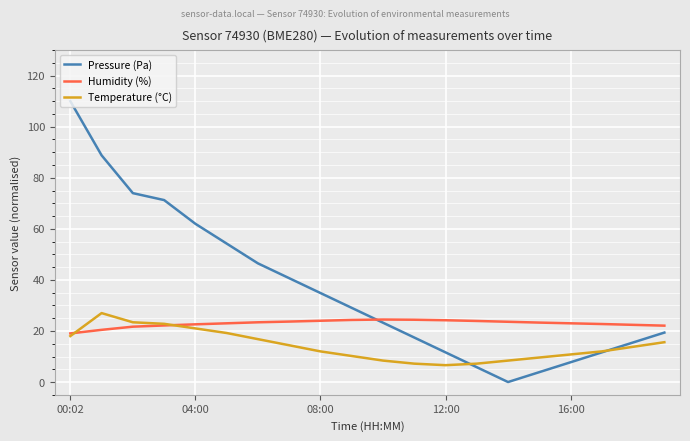

Which series has the widest spread of values?

Pressure (Pa)